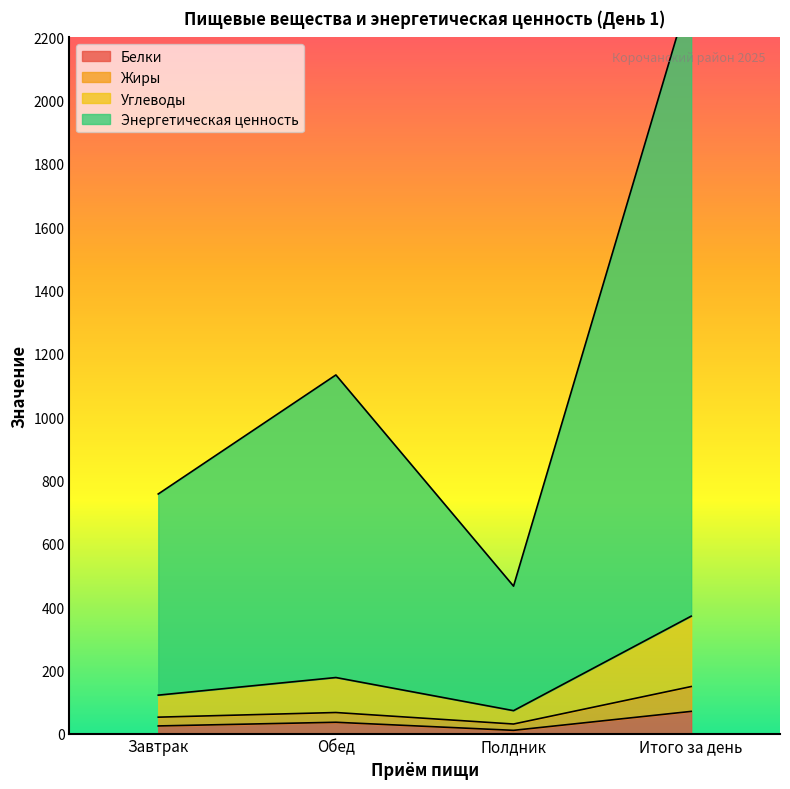

True or false: Белки has a value of 6.9 at Завтрак.

False